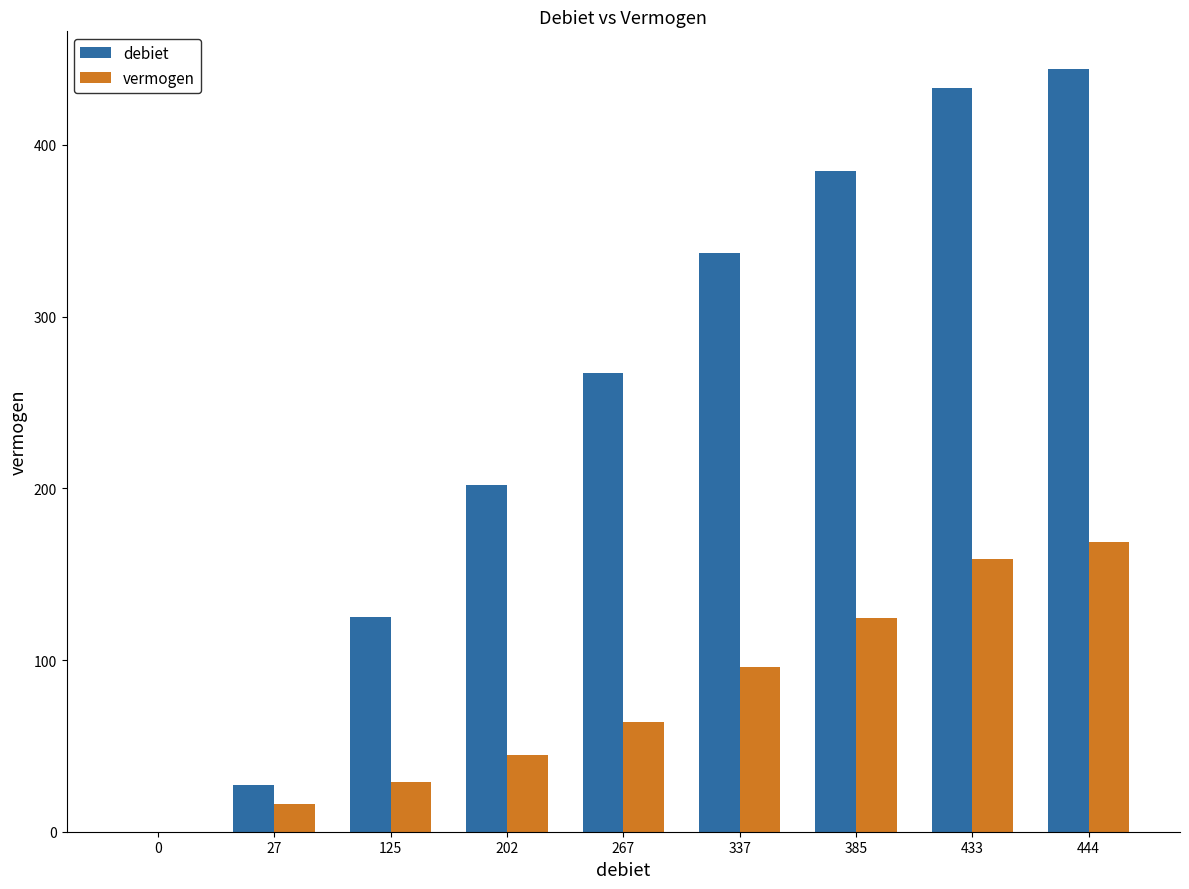

How many debiet values are between 125 and 385?

5